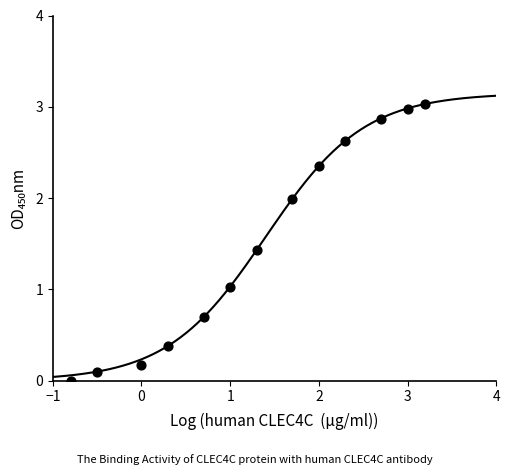

What is the range of X values (max minus min)?

4.0